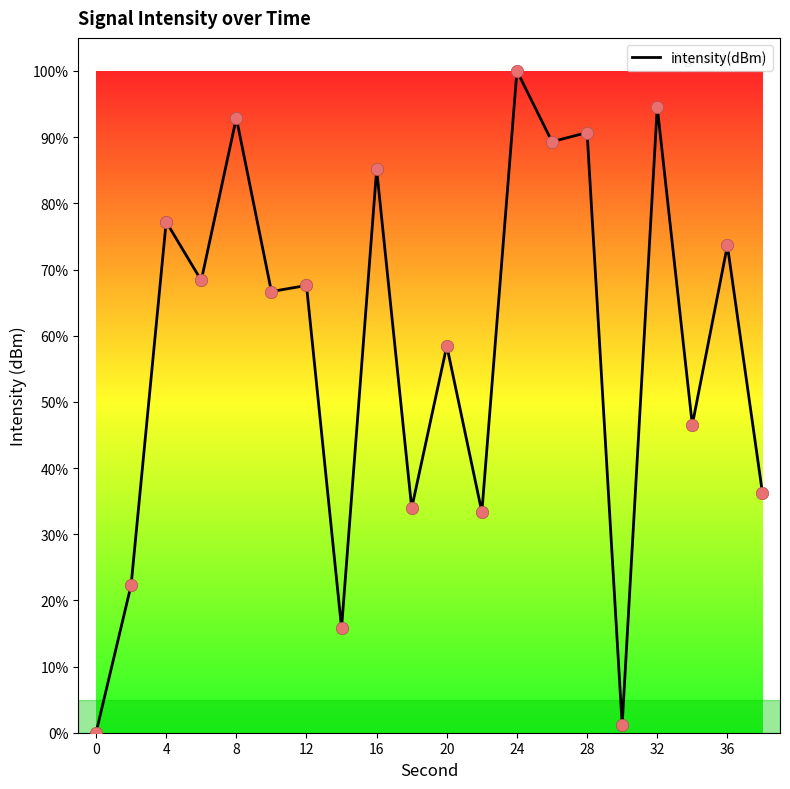

What is the difference between the maximum and minimum values?

100.0